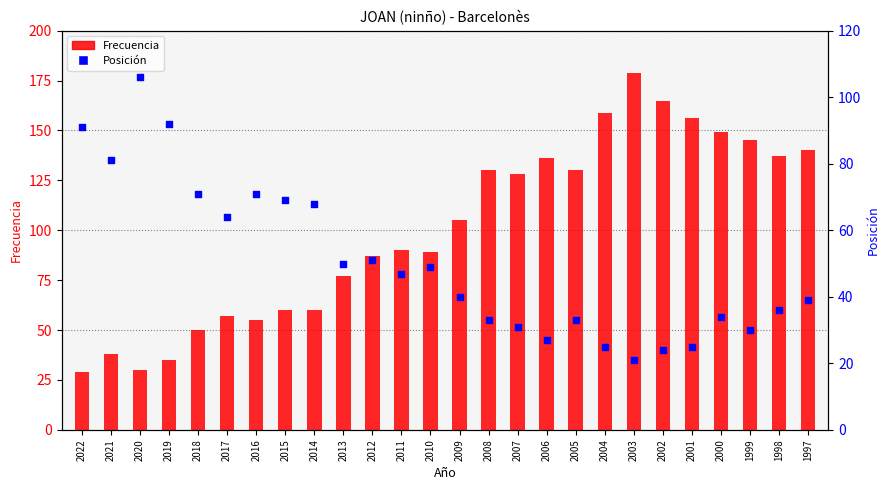

Which series contains the lowest Y value?

Posición